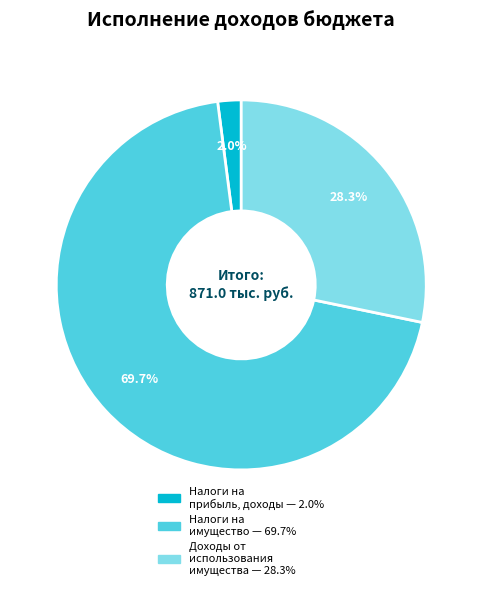

To the nearest percent, what is the average slice percentage?

33%